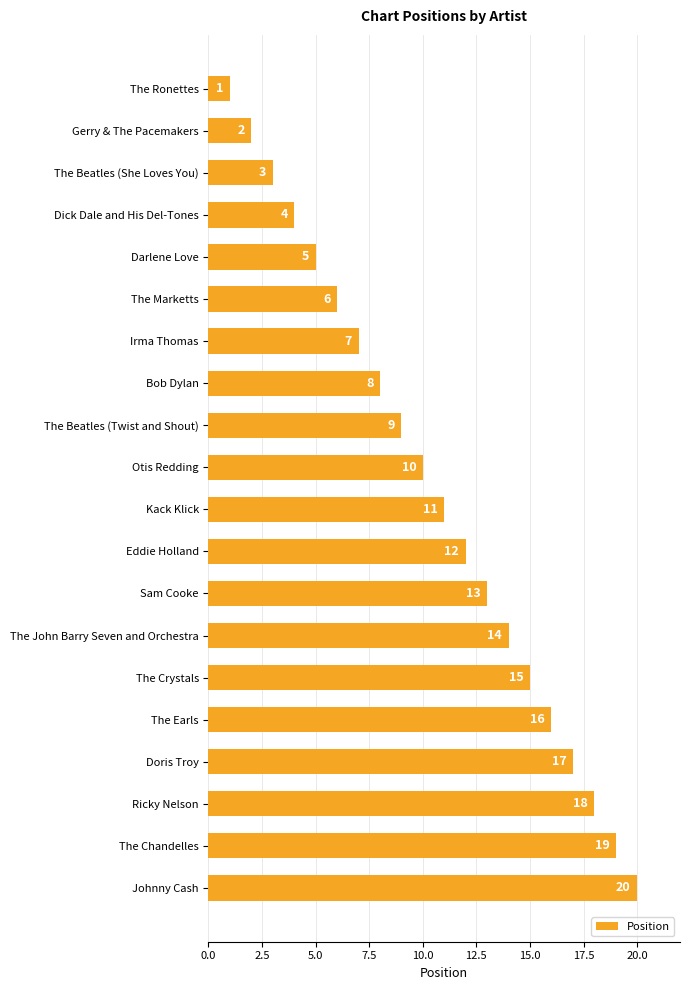

Which has a higher value, Darlene Love or Irma Thomas?

Irma Thomas